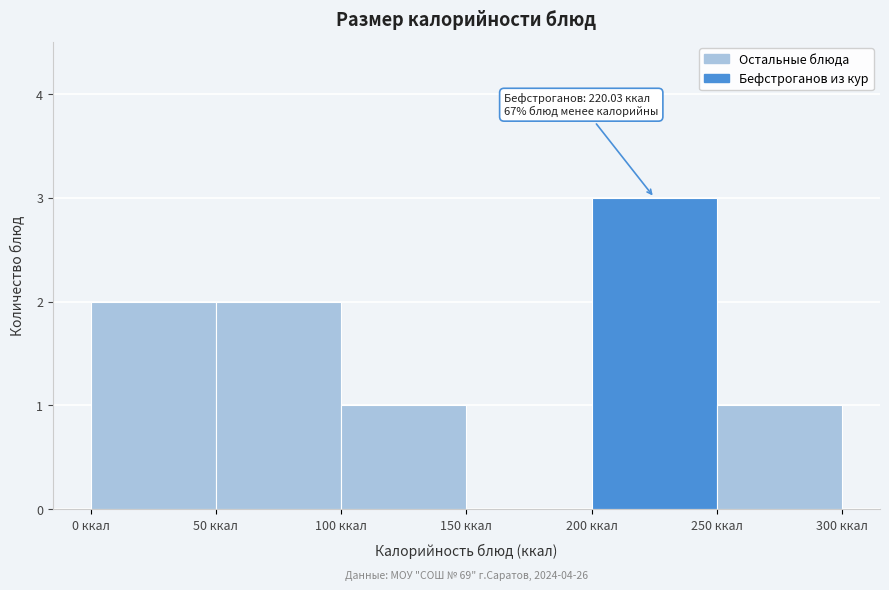

Which range on the x-axis has the tallest bar?

200 to 250